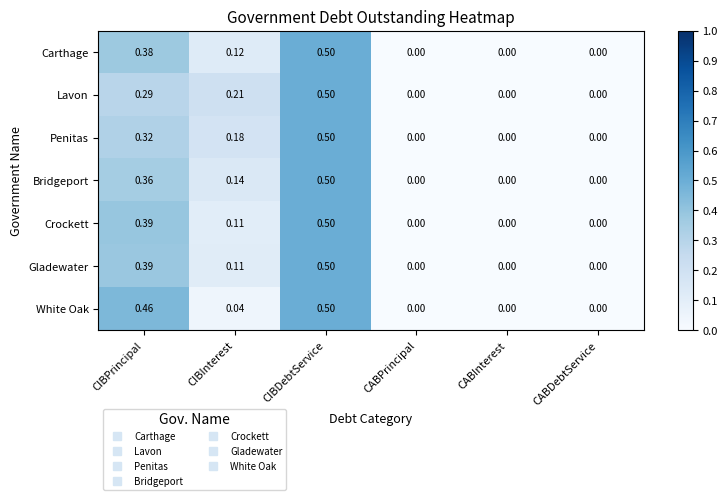

At which category is the sum across all series the highest?

CIBDebtService